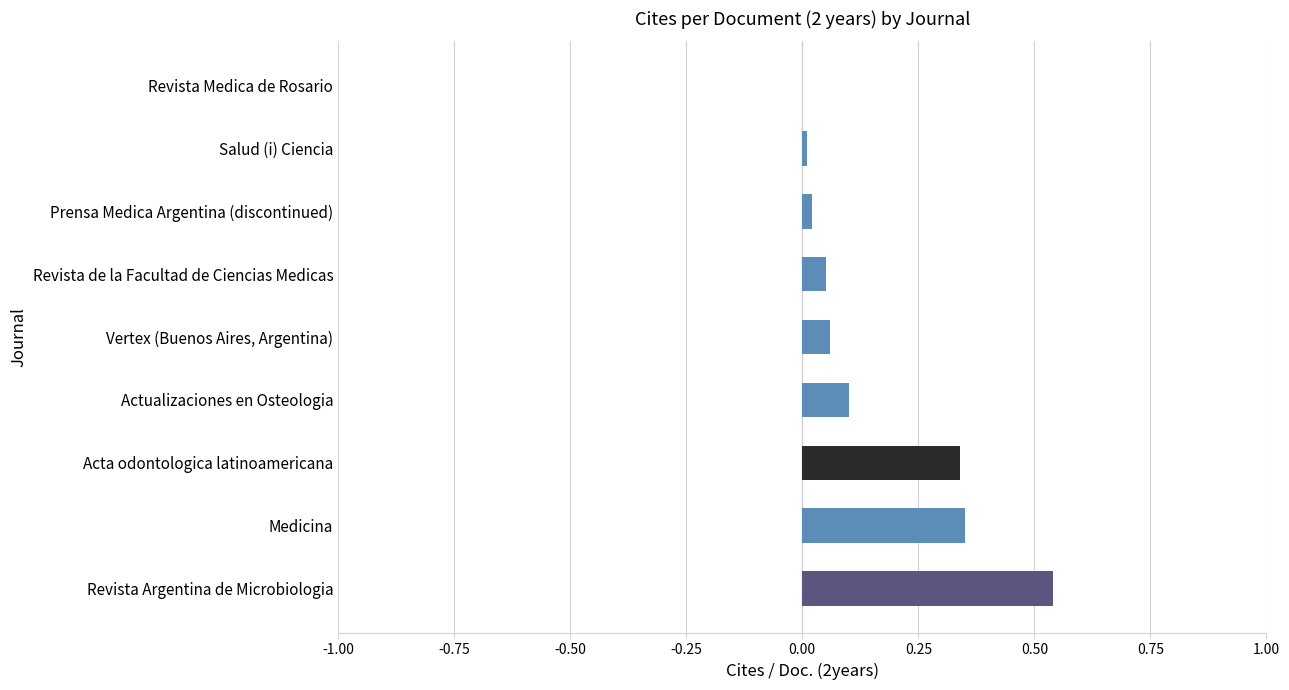

What is the sum of the values at Vertex (Buenos Aires, Argentina) and Medicina?

0.4